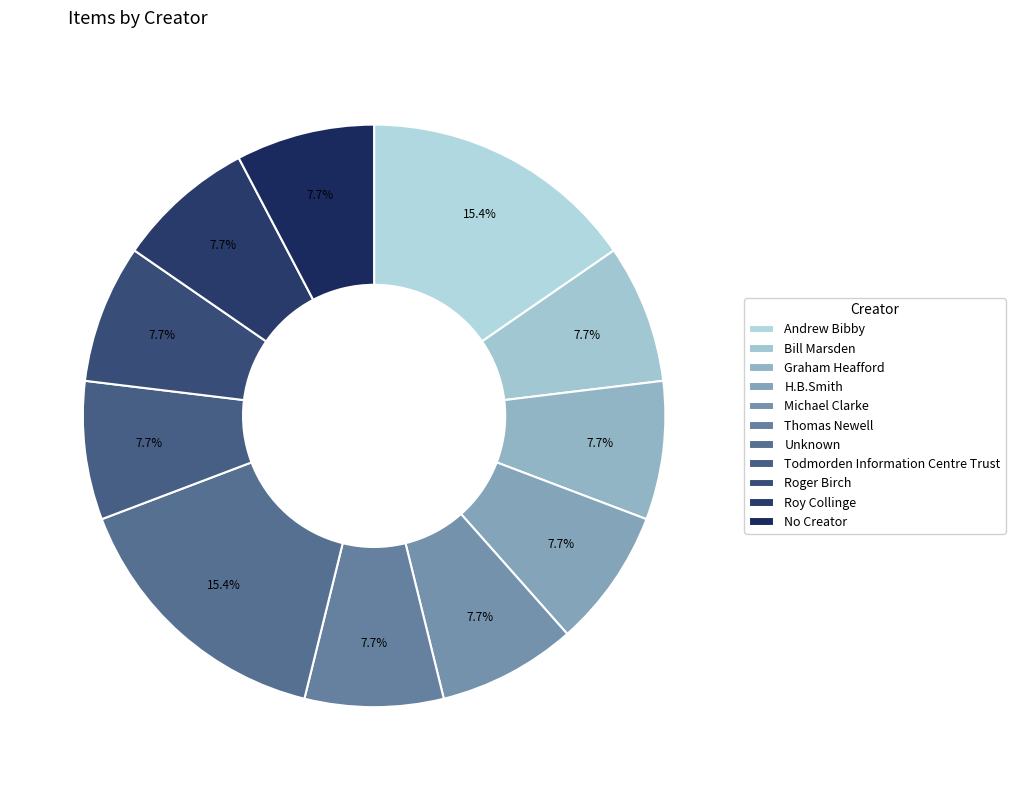

Rank the categories by value from highest to lowest.

Andrew Bibby, Unknown, Bill Marsden, Graham Heafford, H.B.Smith, Michael Clarke, Thomas Newell, Todmorden Information Centre Trust, Roger Birch, Roy Collinge, No Creator